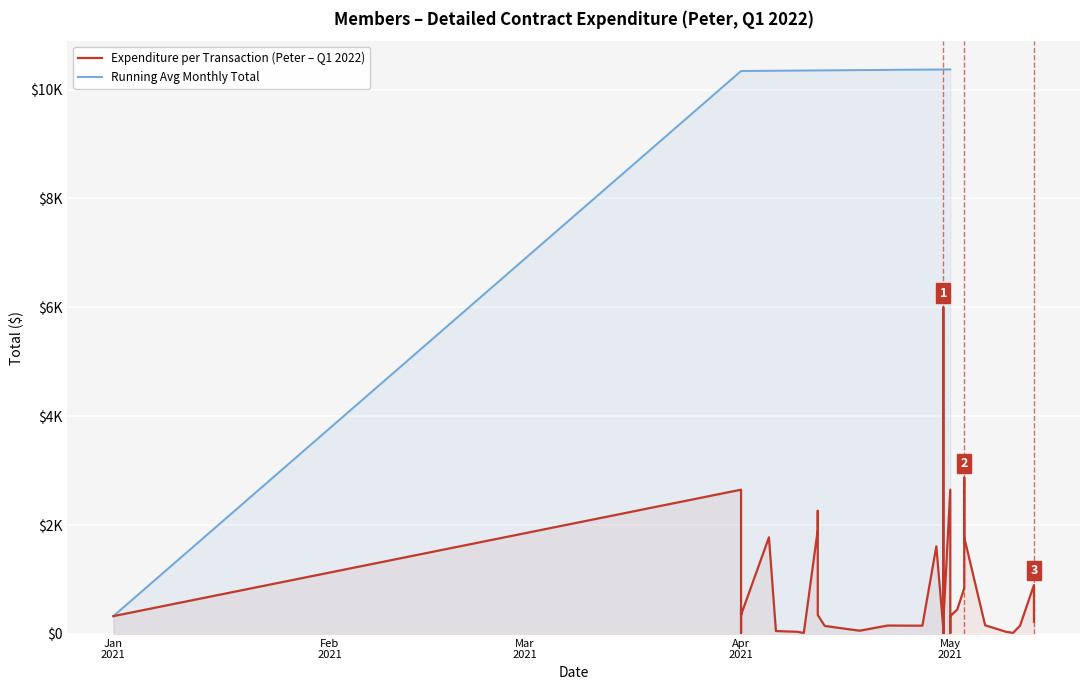

The chart shows a value of 67.2 at 2021-05-09. True or false?

False